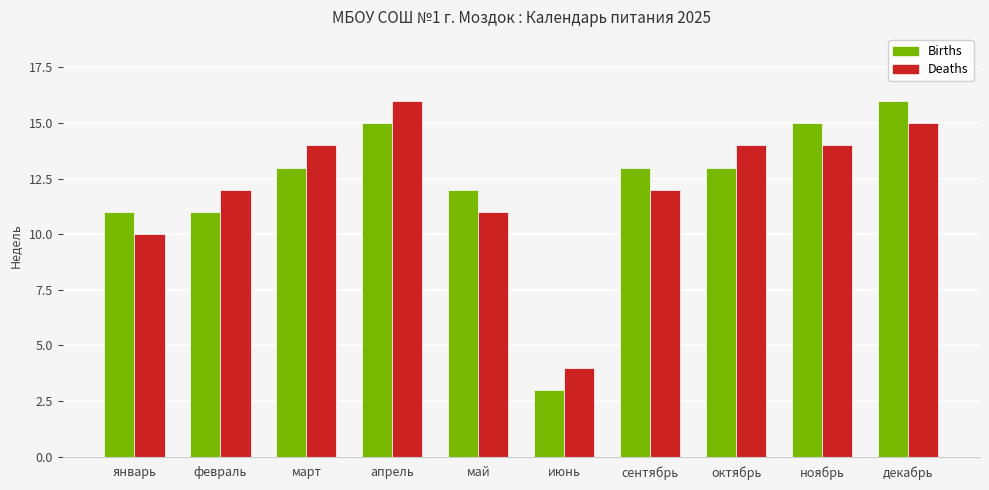

What is the label of the 7th bar from the left?

сентябрь